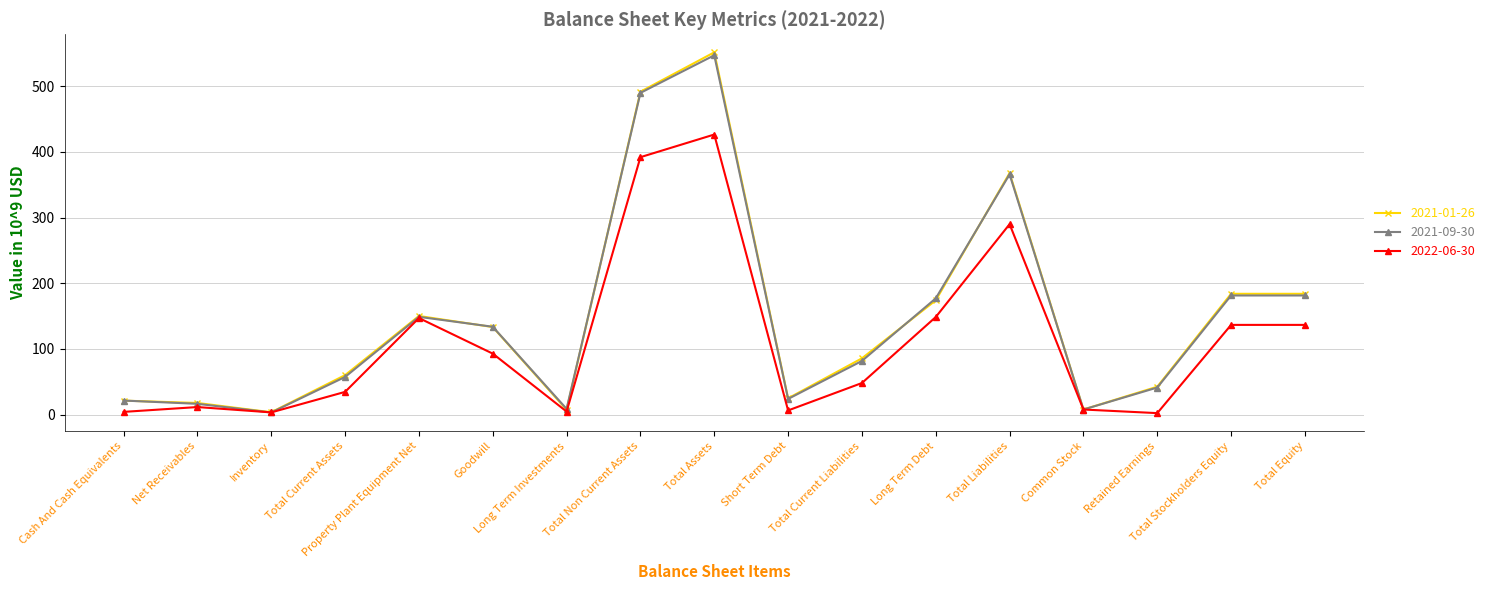

Does the chart have visible grid lines?

Yes